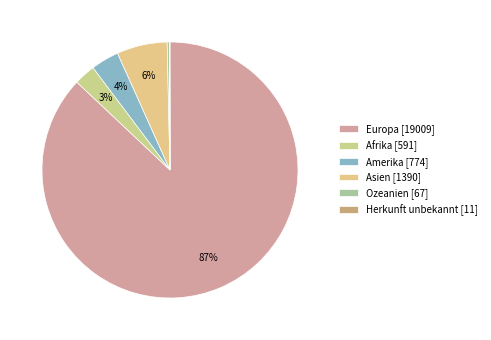

What percentage is the Asien slice, to the nearest percent?

6%